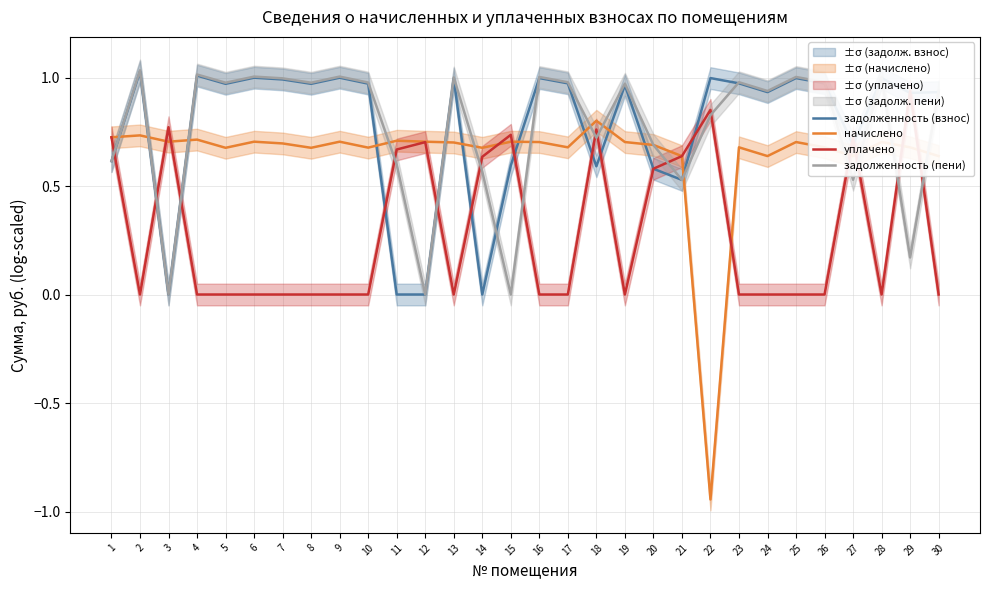

Reading left to right, list all the values displayed in this chart.

задолженность (взнос): 1=0.6	2=1.0	3=0.0	4=1.0	5=1.0	6=1.0	7=1.0	8=1.0	9=1.0	10=1.0	11=0.0	12=0.0	13=1.0	14=0.0	15=0.6	16=1.0	17=1.0	18=0.6	19=1.0	20=0.6	21=0.5	22=1.0	23=1.0	24=0.9	25=1.0	26=1.0	27=0.7	28=1.0	29=0.9	30=0.9
начислено: 1=0.7	2=0.7	3=0.7	4=0.7	5=0.7	6=0.7	7=0.7	8=0.7	9=0.7	10=0.7	11=0.7	12=0.7	13=0.7	14=0.7	15=0.7	16=0.7	17=0.7	18=0.8	19=0.7	20=0.7	21=0.6	22=-0.9	23=0.7	24=0.6	25=0.7	26=0.7	27=0.6	28=0.7	29=0.7	30=0.6
уплачено: 1=0.7	2=0.0	3=0.8	4=0.0	5=0.0	6=0.0	7=0.0	8=0.0	9=0.0	10=0.0	11=0.7	12=0.7	13=0.0	14=0.6	15=0.7	16=0.0	17=0.0	18=0.8	19=0.0	20=0.6	21=0.6	22=0.9	23=0.0	24=0.0	25=0.0	26=0.0	27=0.7	28=0.0	29=0.9	30=0.0
задолженность (пени): 1=0.6	2=1.0	3=0.0	4=1.0	5=1.0	6=1.0	7=1.0	8=1.0	9=1.0	10=1.0	11=0.6	12=0.0	13=1.0	14=0.6	15=0.0	16=1.0	17=1.0	18=0.7	19=1.0	20=0.7	21=0.5	22=0.8	23=1.0	24=0.9	25=1.0	26=1.0	27=0.5	28=1.0	29=0.2	30=0.9